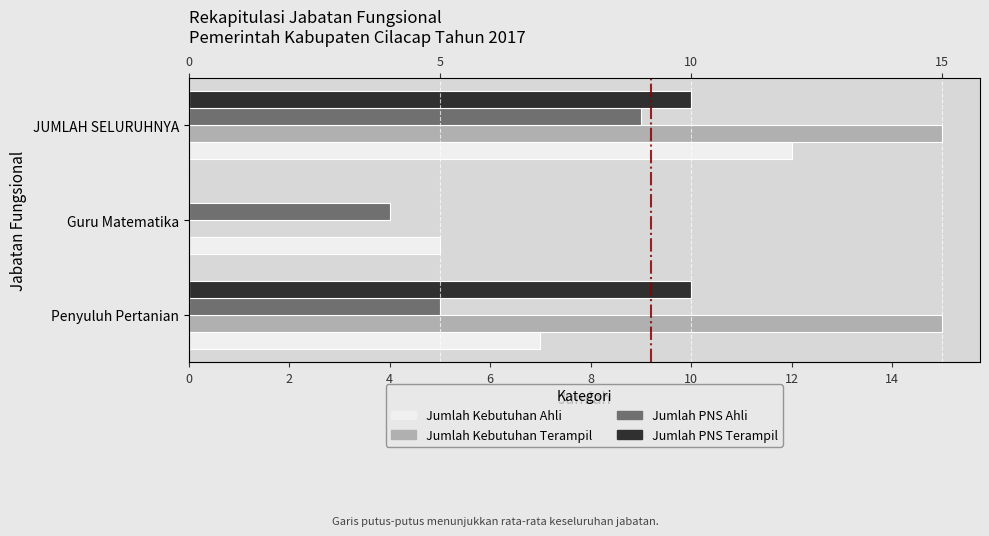

How many series are shown in this chart?

4